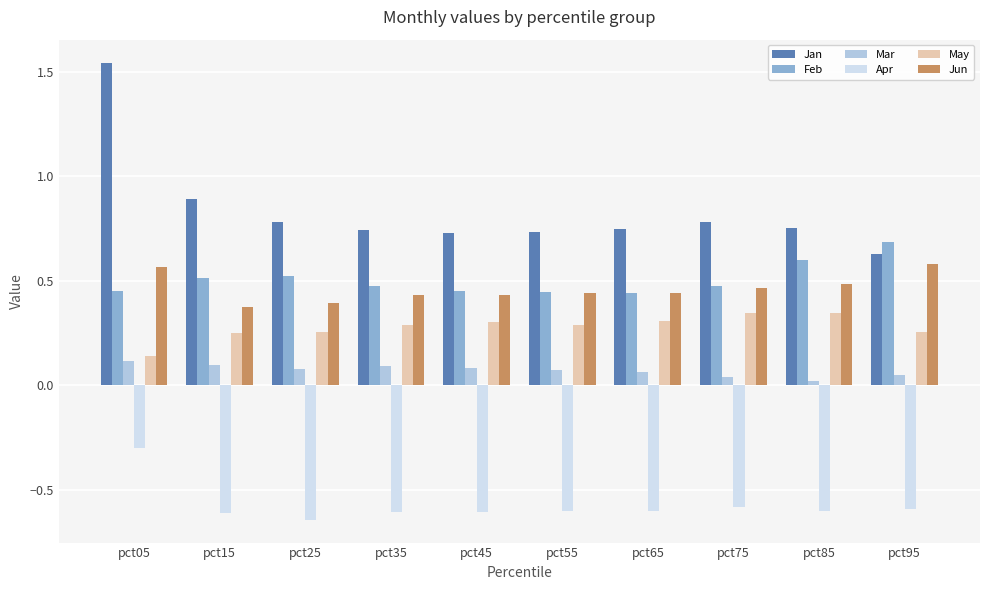

At which label does Jan reach its peak?

pct05